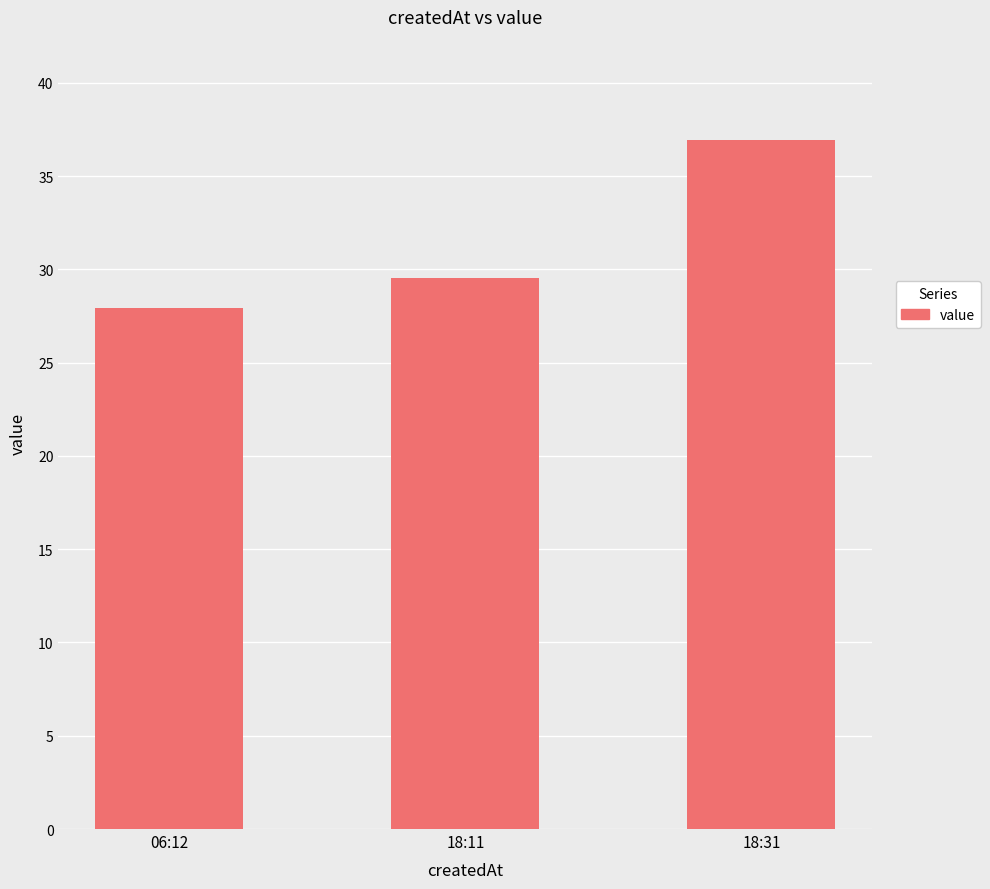

Reading right to left, extract all data points from this chart.

36.9	29.5	27.9